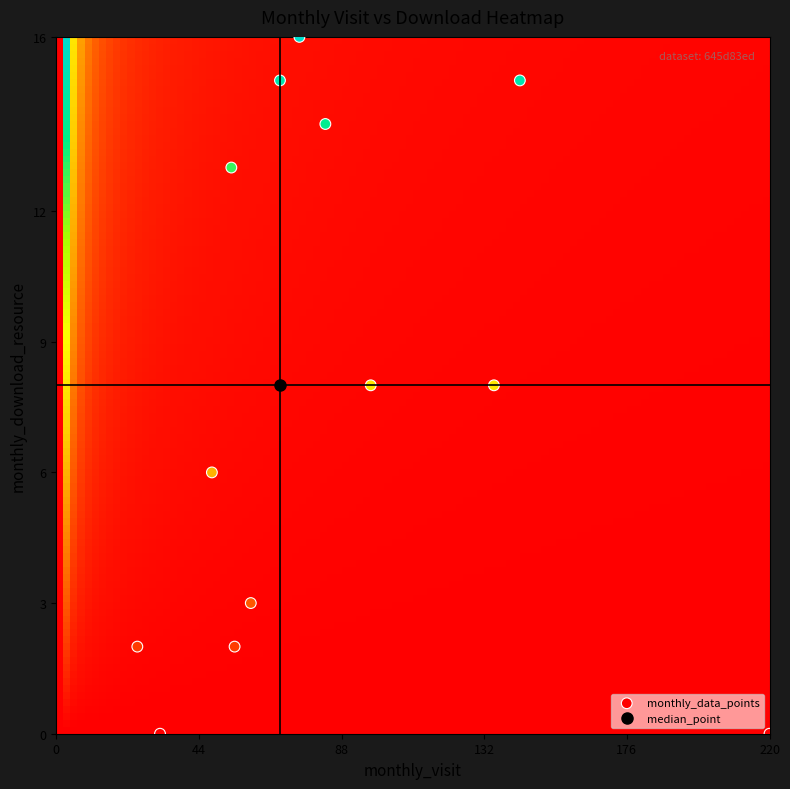

What is the range of Y values (max minus min)?

16